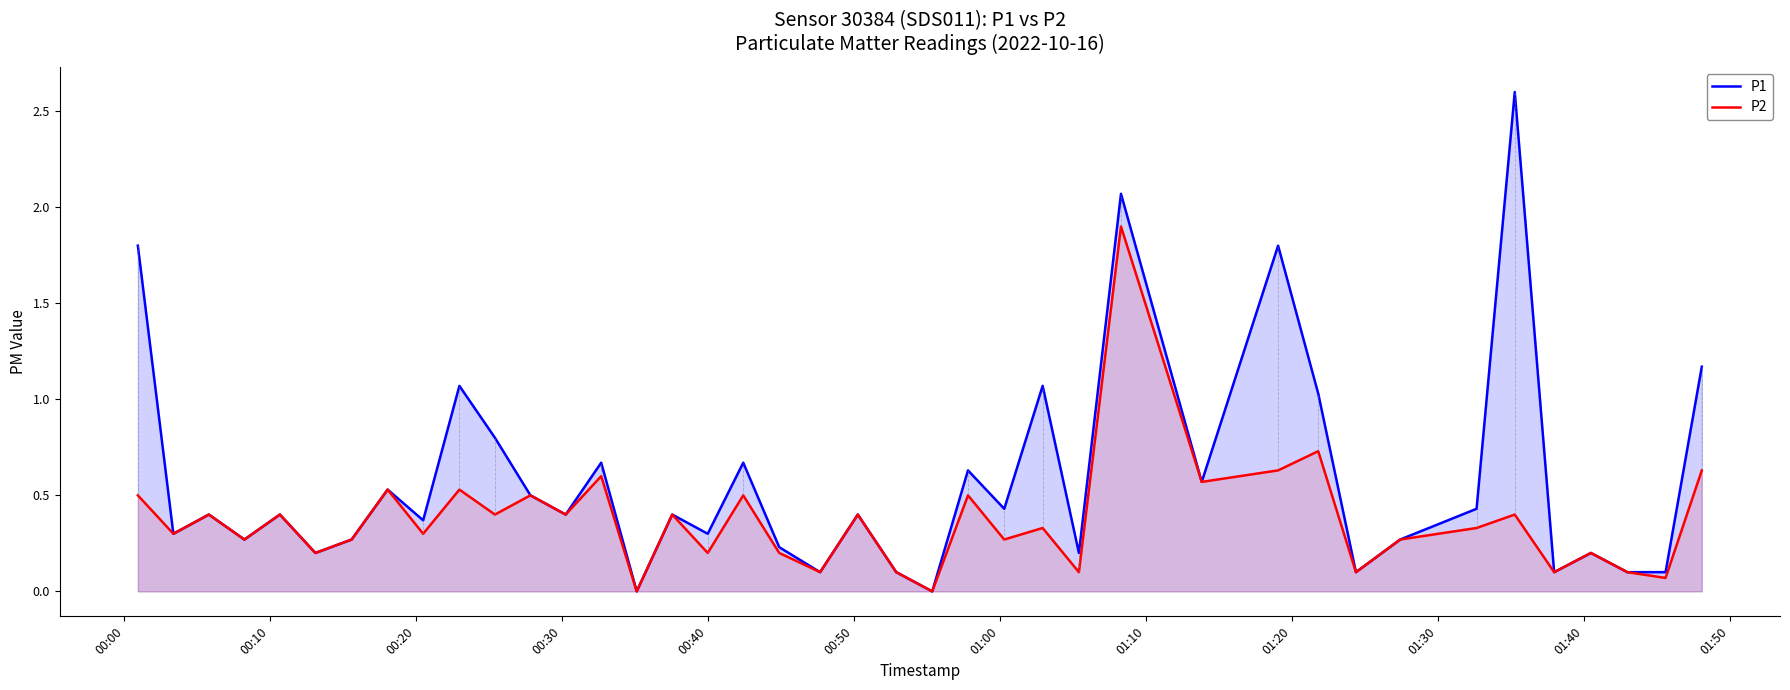

What is the maximum value shown in the chart?

2.6